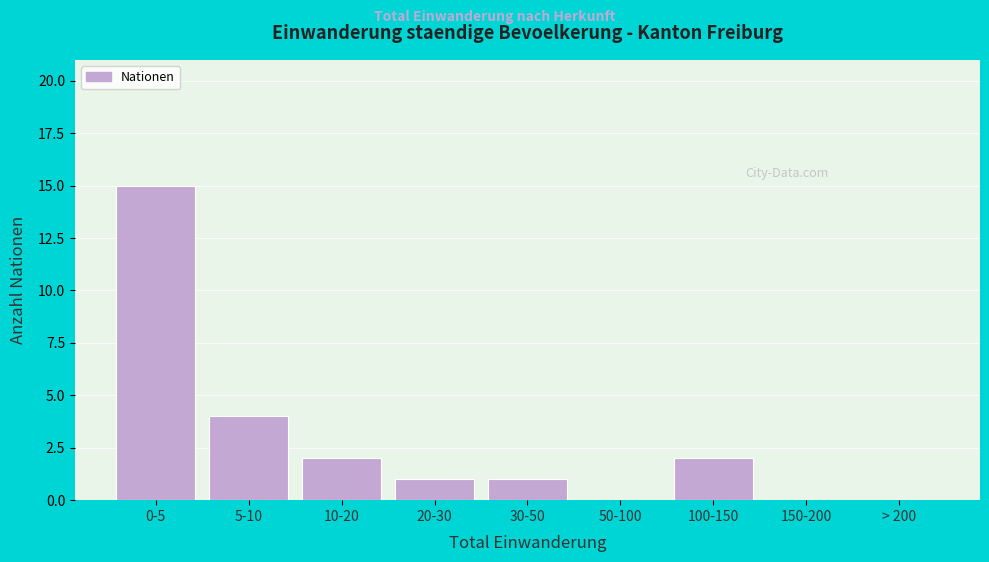

Reading left to right, extract all data points from this chart.

0-5=15	5-10=4	10-20=2	20-30=1	30-50=1	50-100=0	100-150=2	150-200=0	> 200=0